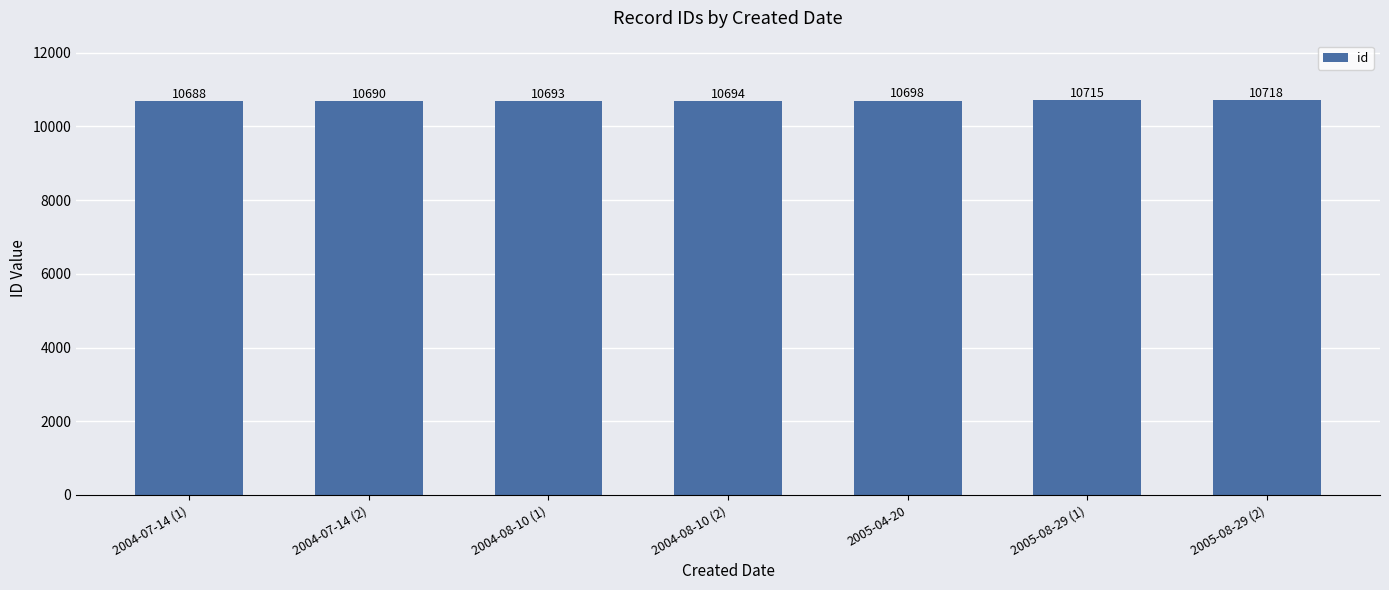

Reading right to left, extract all data points from this chart.

2005-08-29 (2)=10718	2005-08-29 (1)=10715	2005-04-20=10698	2004-08-10 (2)=10694	2004-08-10 (1)=10693	2004-07-14 (2)=10690	2004-07-14 (1)=10688